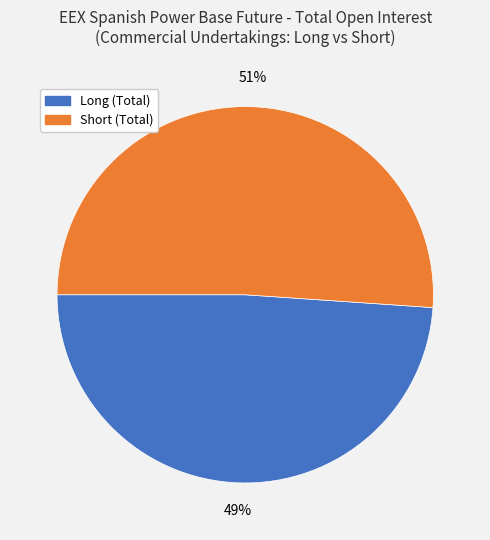

How many segments does this pie chart have?

2